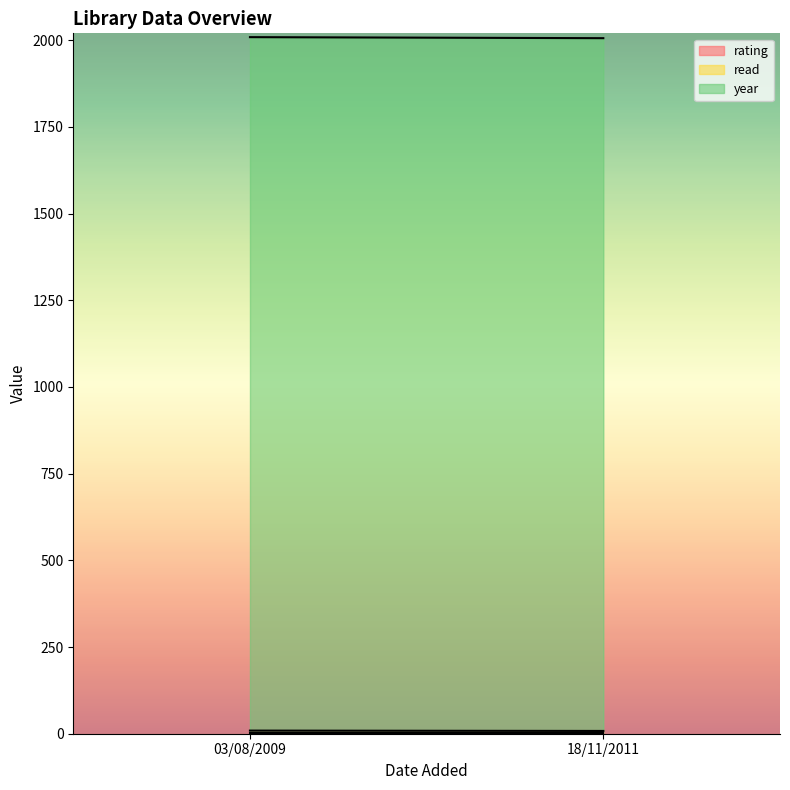

What is the difference between the highest and lowest values at 03/08/2009?

2008